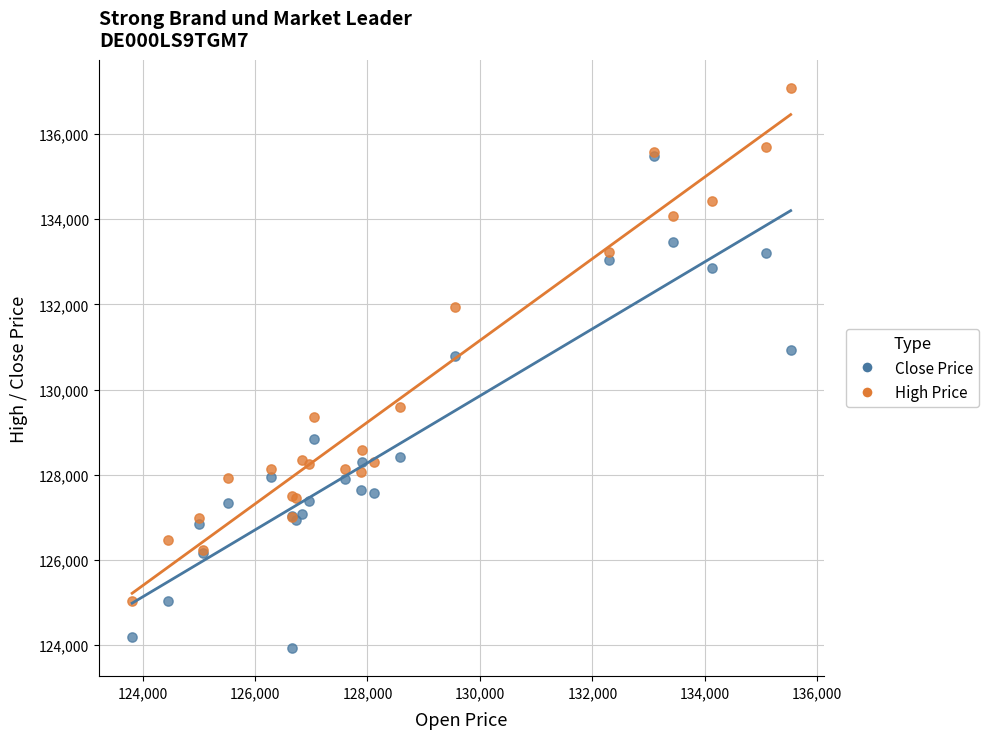

Across all series, what Y value is closest to 130505?

130789